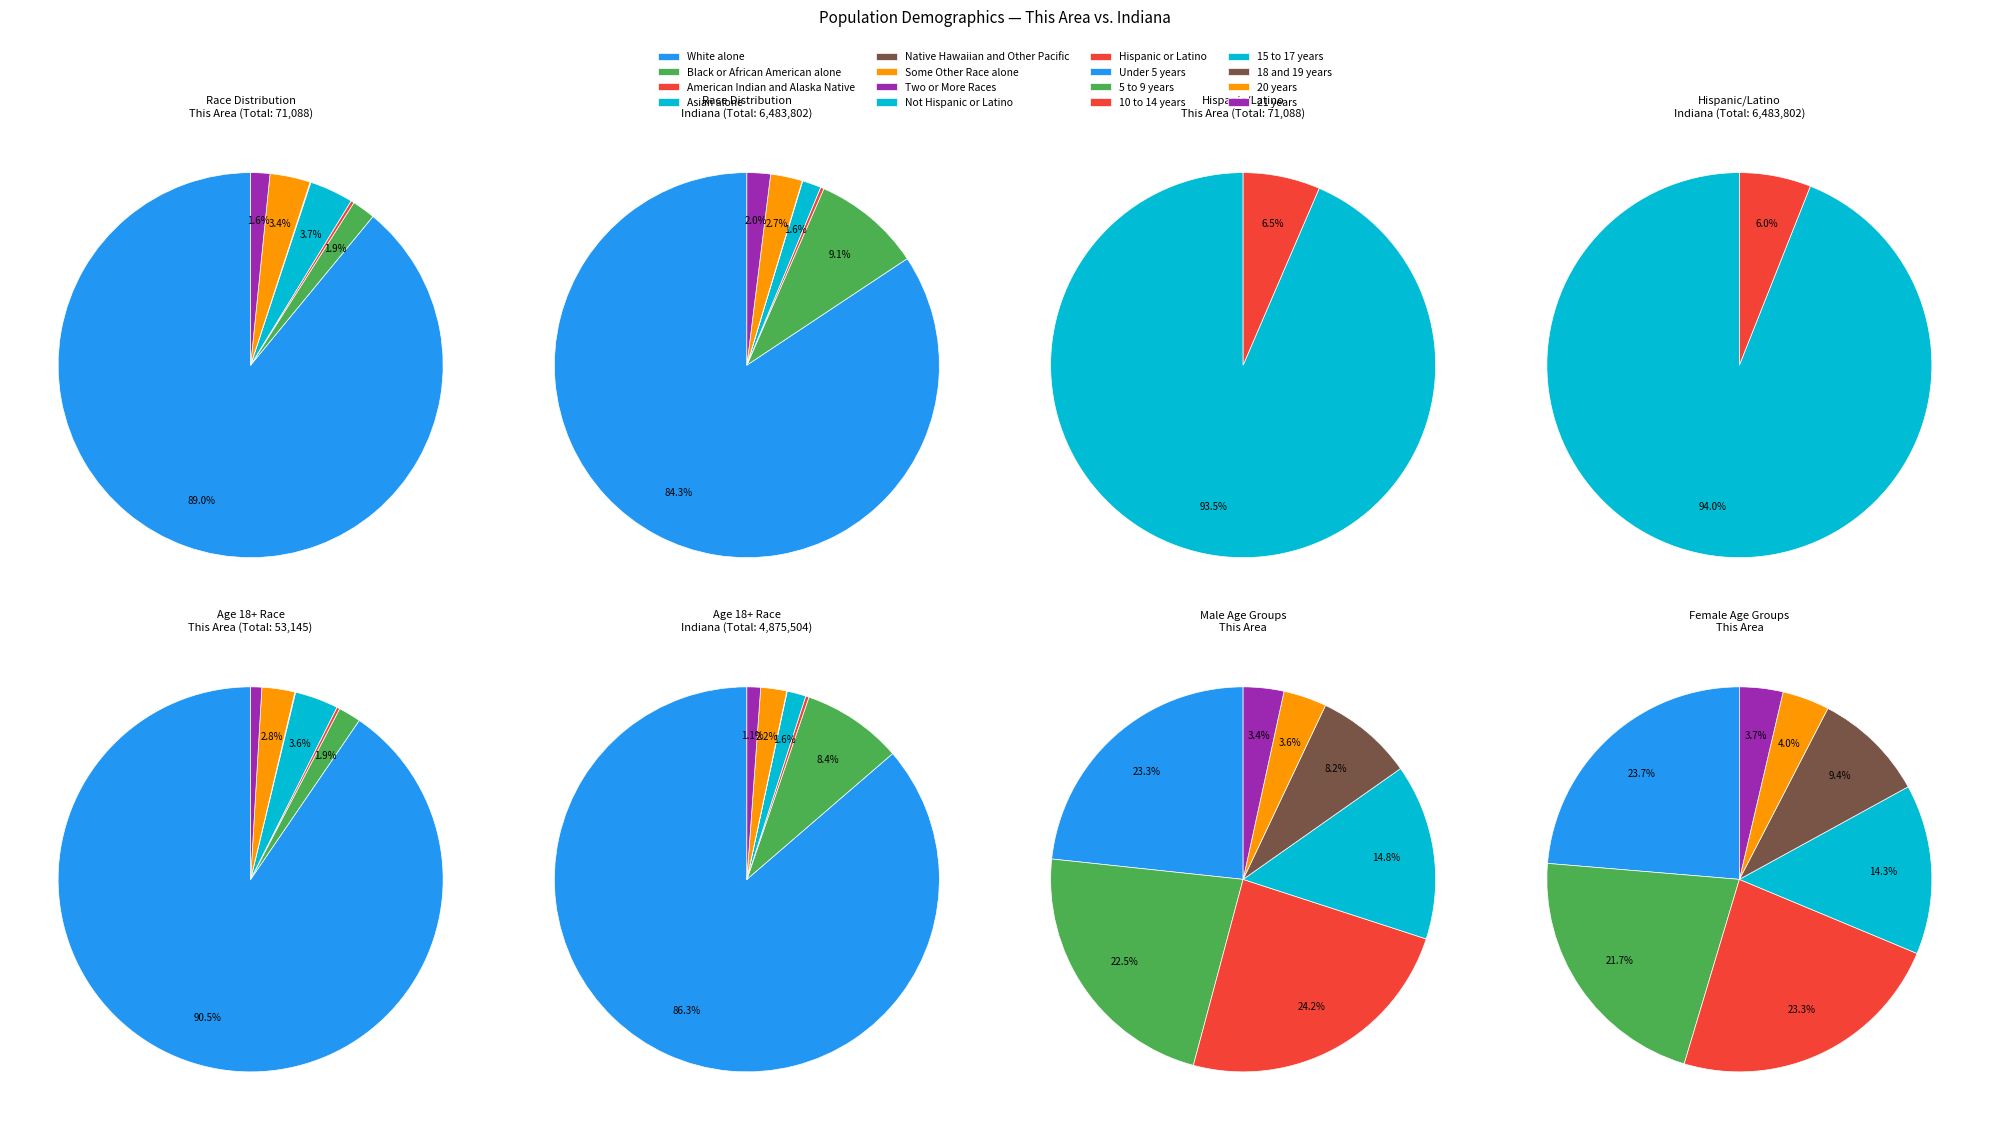

What is the change in value from American Indian and Alaska Native to Some Other Race alone?

+2220